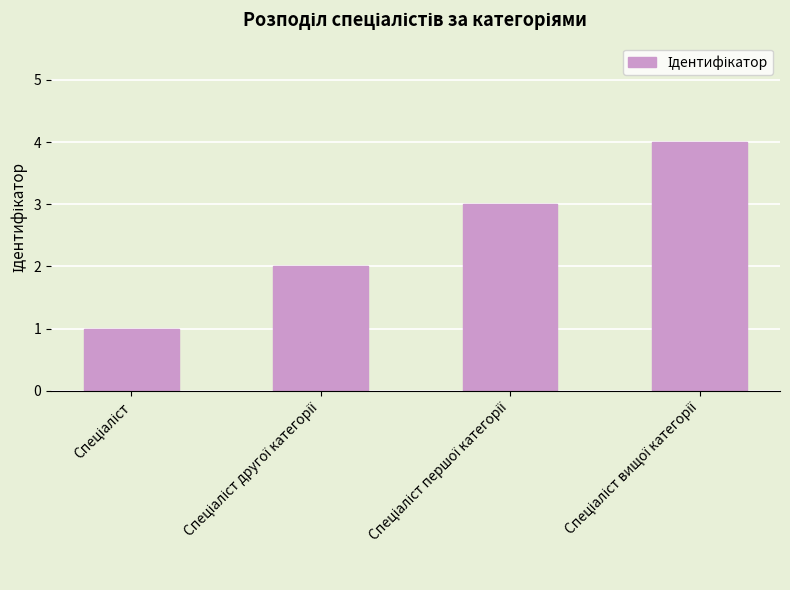

Reading right to left, list all the values displayed in this chart.

4	3	2	1